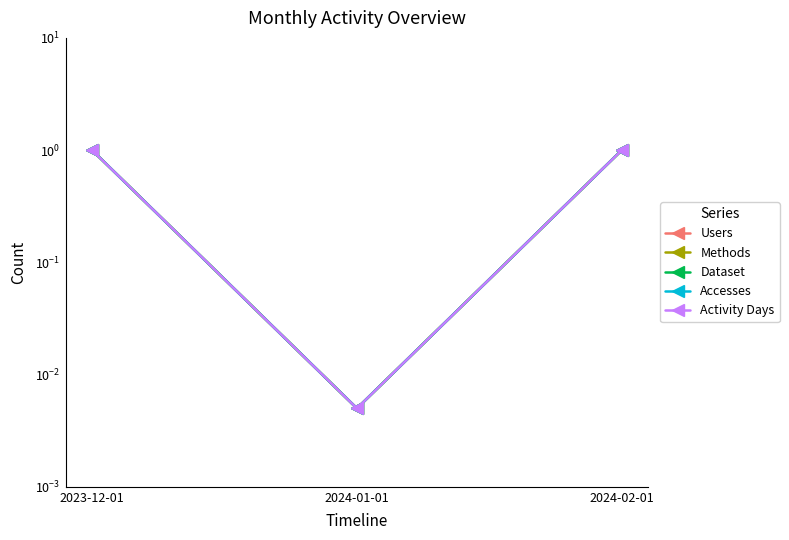

At how many categories does at least one series exceed 0?

3